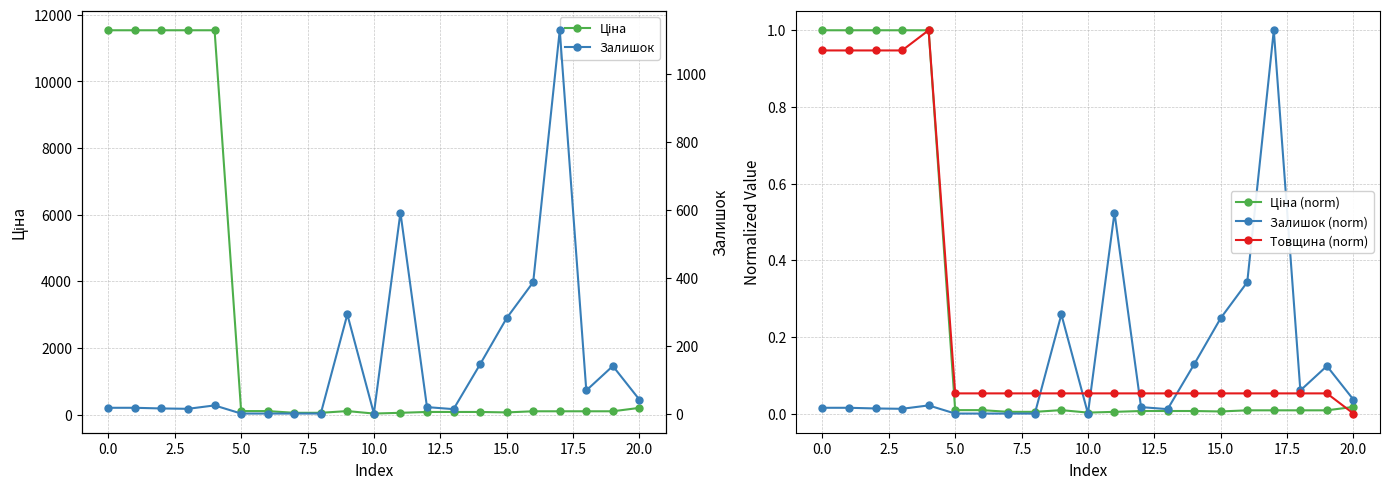

What is the difference between the Ціна (norm) values at −2.5 and 12?

1.0